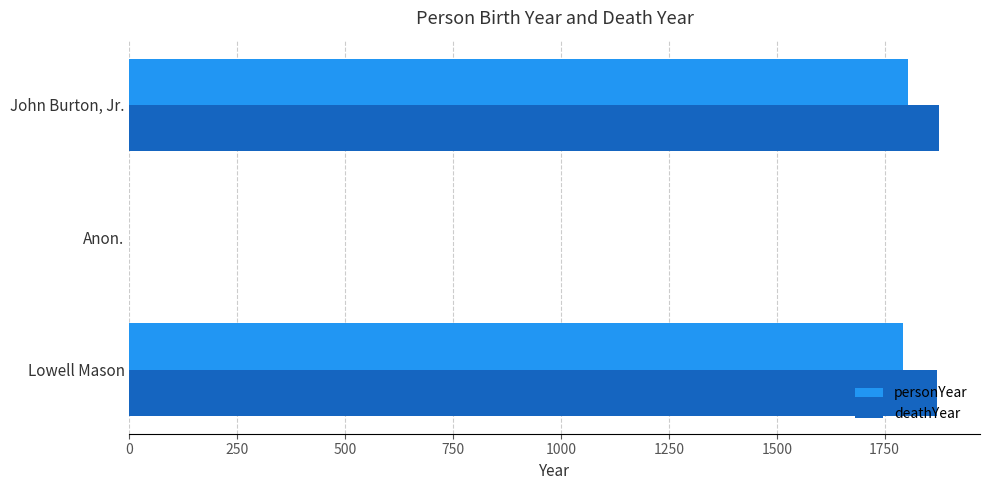

The deathYear series shows 1877 at John Burton, Jr.. True or false?

True